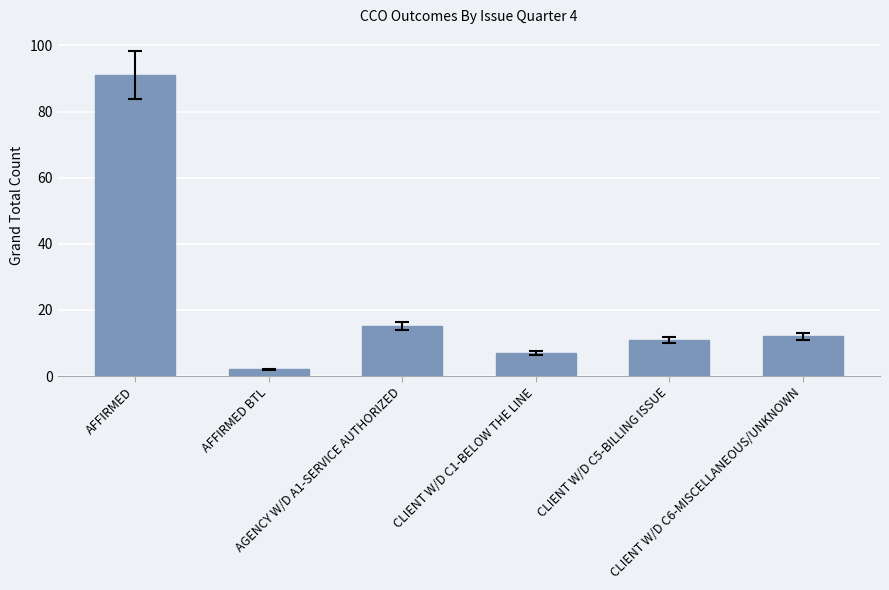

What is the label of the 4th bar from the left?

CLIENT W/D C1-BELOW THE LINE